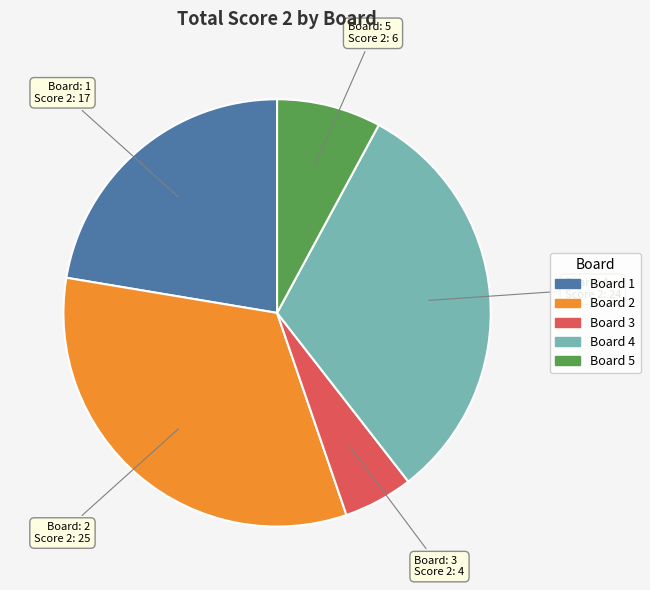

Does any single category account for the majority?

No